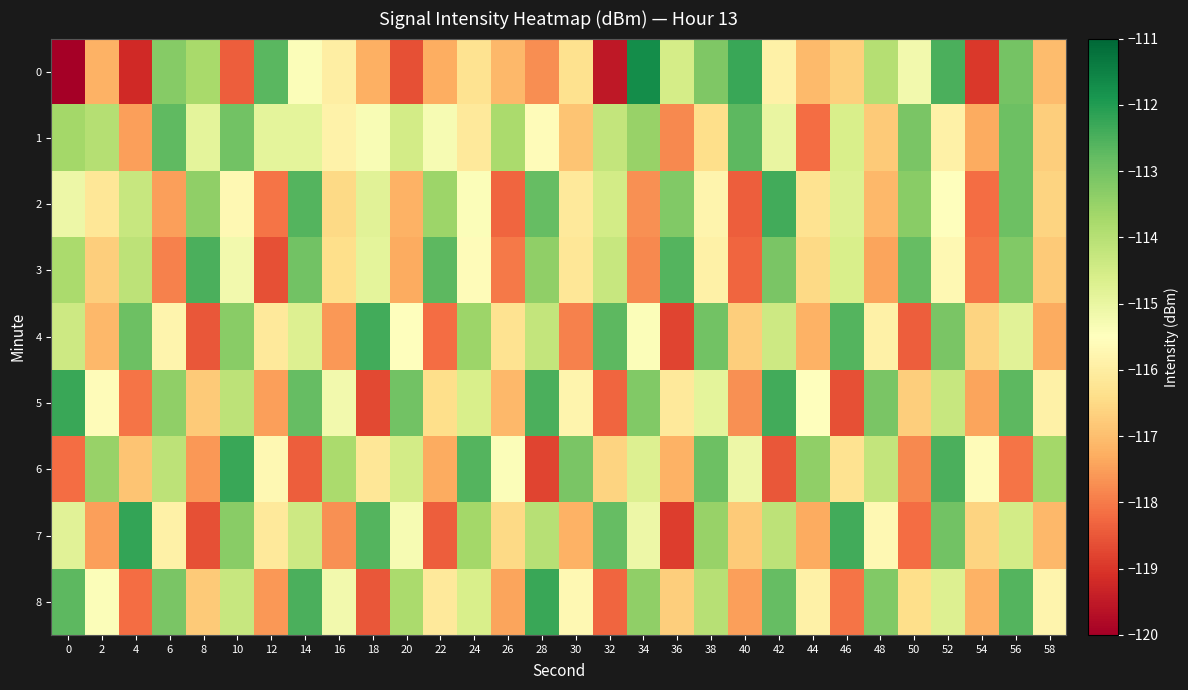

Reading right to left, extract all data points from this chart.

0: 58=-117.0	56=-113.0	54=-118.9	52=-112.5	50=-115.2	48=-114.0	46=-116.7	44=-117.1	42=-115.9	40=-112.3	38=-113.2	36=-114.5	34=-111.7	32=-119.5	30=-116.3	28=-117.7	26=-117.1	24=-116.3	22=-117.3	20=-118.6	18=-117.2	16=-116.0	14=-115.4	12=-112.7	10=-118.4	8=-113.8	6=-113.3	4=-119.2	2=-117.2	0=-120.6
1: 58=-116.7	56=-112.9	54=-117.3	52=-115.9	50=-113.1	48=-116.8	46=-114.6	44=-118.2	42=-115.0	40=-112.7	38=-116.4	36=-117.8	34=-113.5	32=-114.2	30=-116.9	28=-115.6	26=-113.8	24=-116.1	22=-115.3	20=-114.5	18=-115.3	16=-115.9	14=-114.9	12=-114.9	10=-113.0	8=-114.9	6=-112.7	4=-117.5	2=-114.0	0=-113.7
2: 58=-116.6	56=-112.9	54=-118.2	52=-115.5	50=-113.3	48=-117.1	46=-114.7	44=-116.3	42=-112.4	40=-118.4	38=-115.8	36=-113.2	34=-117.7	32=-114.5	30=-116.1	28=-112.8	26=-118.3	24=-115.4	22=-113.6	20=-117.2	18=-114.8	16=-116.5	14=-112.6	12=-118.1	10=-115.7	8=-113.4	6=-117.5	4=-114.3	2=-116.2	0=-115.1
3: 58=-116.8	56=-113.2	54=-118.1	52=-115.7	50=-112.8	48=-117.4	46=-114.6	44=-116.5	42=-113.1	40=-118.3	38=-115.9	36=-112.6	34=-117.8	32=-114.3	30=-116.2	28=-113.4	26=-118.0	24=-115.6	22=-112.7	20=-117.3	18=-114.9	16=-116.4	14=-113.0	12=-118.6	10=-115.2	8=-112.5	6=-117.9	4=-114.1	2=-116.7	0=-113.8
4: 58=-117.3	56=-114.8	54=-116.6	52=-113.1	50=-118.4	48=-115.9	46=-112.6	44=-117.2	42=-114.4	40=-116.7	38=-113.0	36=-118.8	34=-115.4	32=-112.7	30=-117.9	28=-114.2	26=-116.3	24=-113.6	22=-118.2	20=-115.5	18=-112.4	16=-117.6	14=-114.7	12=-116.1	10=-113.3	8=-118.5	6=-115.8	4=-112.9	2=-117.1	0=-114.4
5: 58=-115.9	56=-112.7	54=-117.4	52=-114.3	50=-116.7	48=-113.1	46=-118.6	44=-115.5	42=-112.4	40=-117.7	38=-114.9	36=-116.1	34=-113.2	32=-118.3	30=-115.8	28=-112.5	26=-117.1	24=-114.6	22=-116.4	20=-113.0	18=-118.7	16=-115.2	14=-112.8	12=-117.5	10=-114.1	8=-116.8	6=-113.4	4=-118.1	2=-115.6	0=-112.3
6: 58=-113.7	56=-118.1	54=-115.6	52=-112.5	50=-117.8	48=-114.2	46=-116.3	44=-113.4	42=-118.5	40=-115.1	38=-112.9	36=-117.2	34=-114.7	32=-116.6	30=-113.1	28=-118.8	26=-115.4	24=-112.6	22=-117.3	20=-114.5	18=-116.2	16=-113.8	14=-118.4	12=-115.7	10=-112.3	8=-117.6	6=-114.1	4=-116.9	2=-113.5	0=-118.2
7: 58=-117.1	56=-114.5	54=-116.6	52=-113.0	50=-118.2	48=-115.7	46=-112.4	44=-117.3	42=-114.1	40=-116.8	38=-113.5	36=-118.9	34=-115.1	32=-112.8	30=-117.2	28=-114.0	26=-116.5	24=-113.7	22=-118.4	20=-115.3	18=-112.6	16=-117.7	14=-114.4	12=-116.1	10=-113.3	8=-118.6	6=-115.9	4=-112.2	2=-117.5	0=-114.8
8: 58=-115.8	56=-112.6	54=-117.2	52=-114.7	50=-116.4	48=-113.2	46=-118.1	44=-115.9	42=-112.8	40=-117.5	38=-114.0	36=-116.7	34=-113.4	32=-118.3	30=-115.7	28=-112.3	26=-117.4	24=-114.6	22=-116.1	20=-113.8	18=-118.5	16=-115.2	14=-112.5	12=-117.6	10=-114.3	8=-116.8	6=-113.1	4=-118.2	2=-115.4	0=-112.7